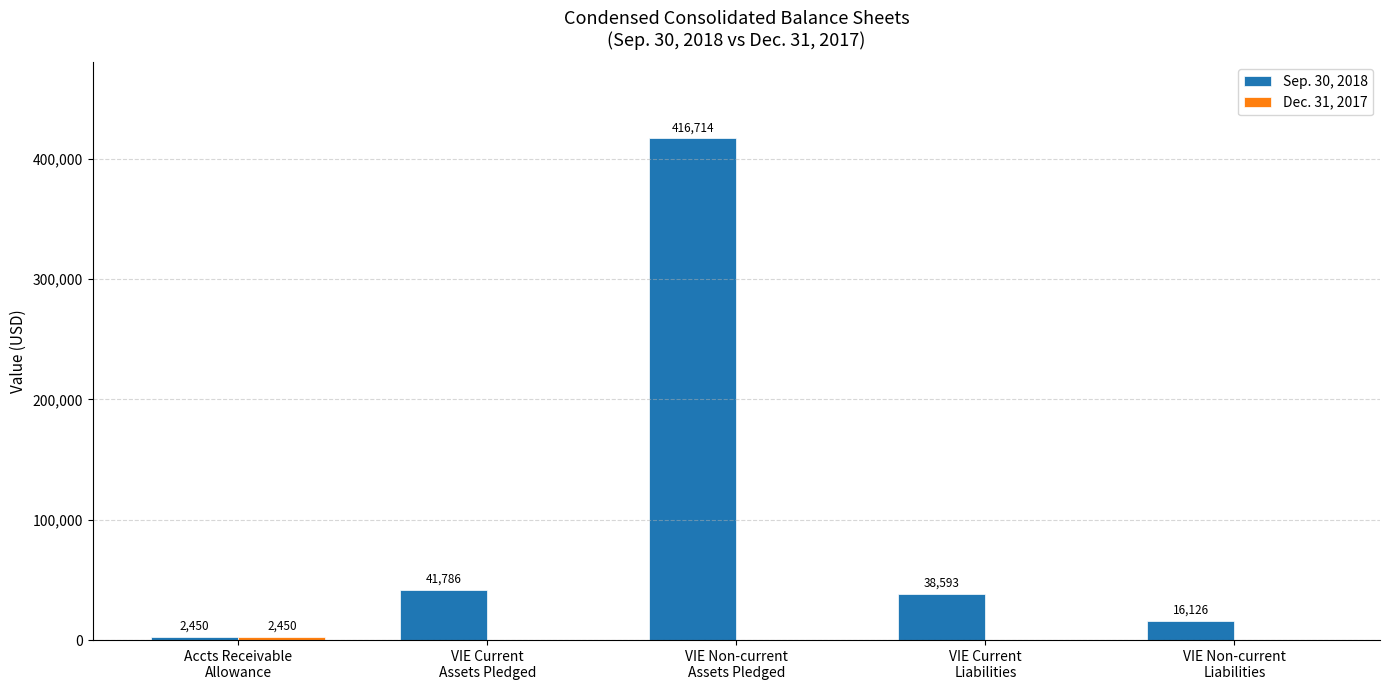

What is the maximum value for Sep. 30, 2018?

416714